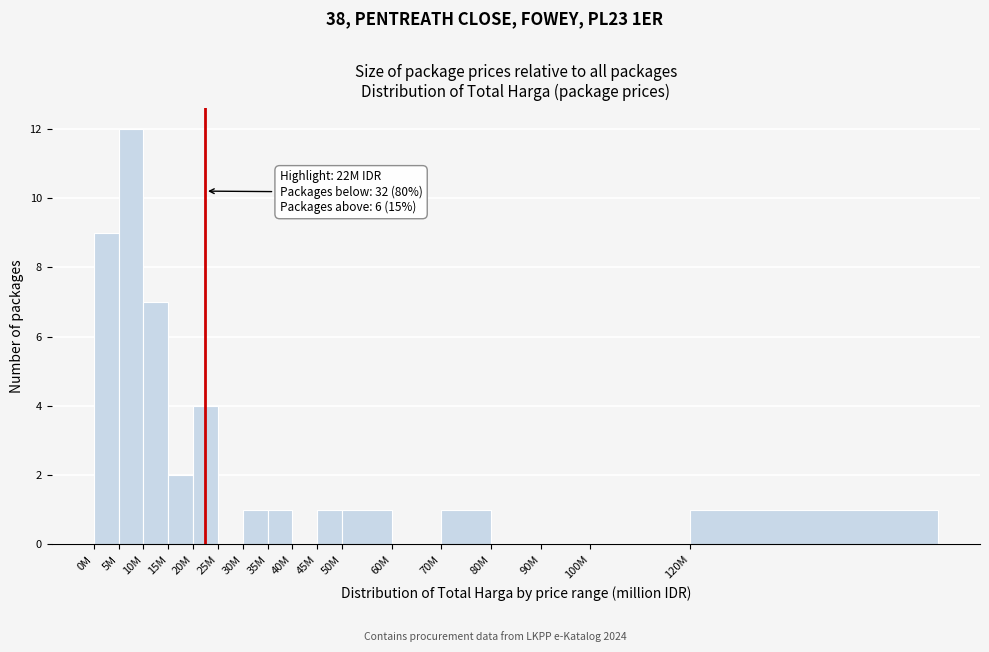

Reading left to right, list all the values displayed in this chart.

0M=9	5M=12	10M=7	15M=2	20M=4	25M=0	30M=1	35M=1	40M=0	45M=1	50M=1	60M=0	70M=1	80M=0	90M=0	100M=0	120M=1